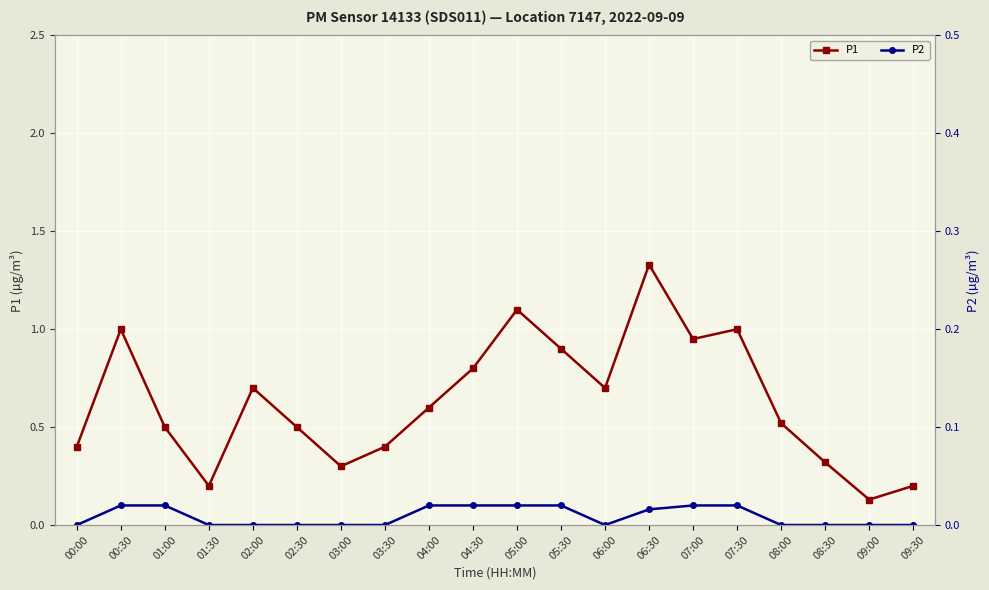

True or false: P1 and P2 cross at least once.

False